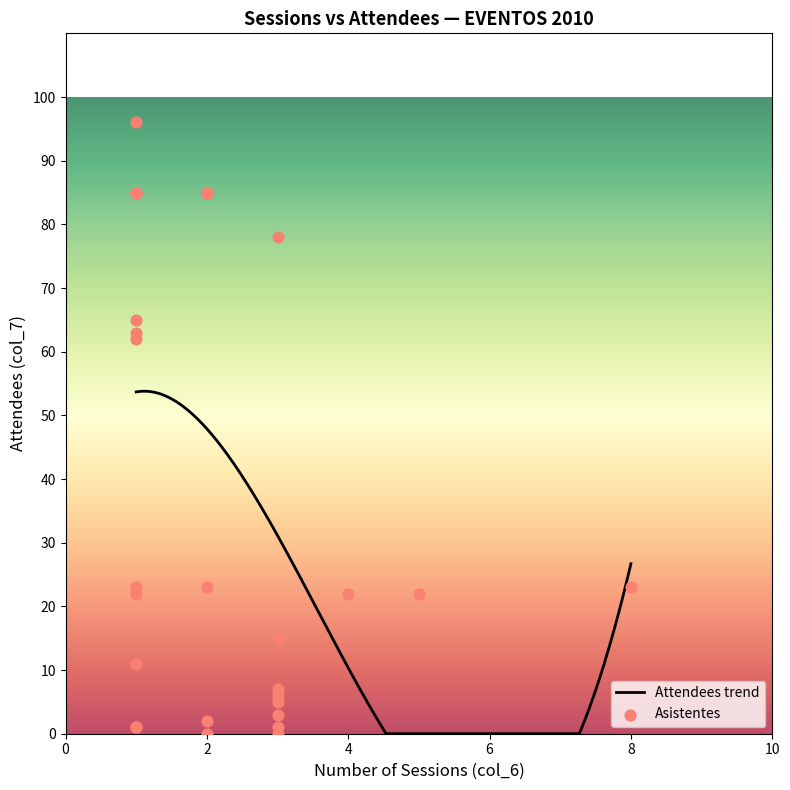

What is the ratio of the value at 3 to the value at 2?

0.9